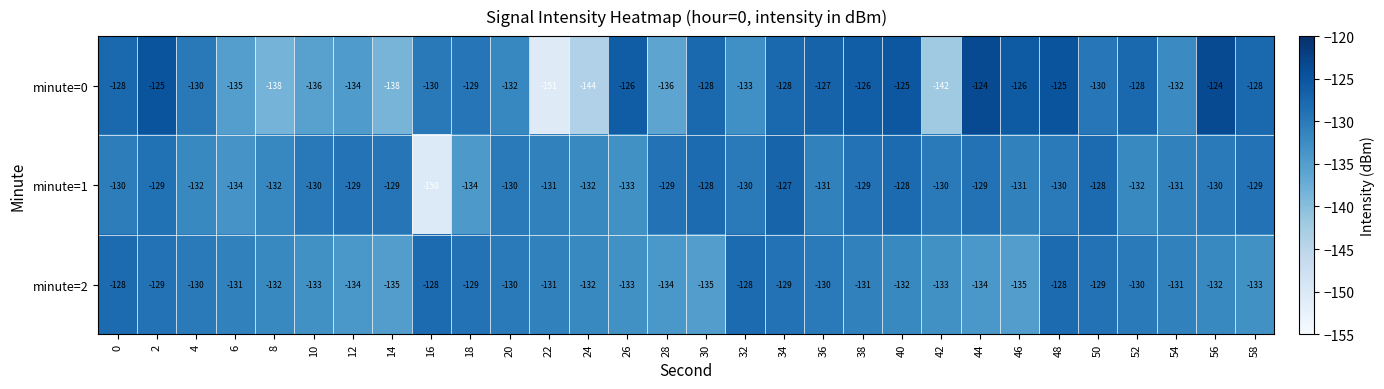

Is it true that minute=0 equals -225 at 30?

False